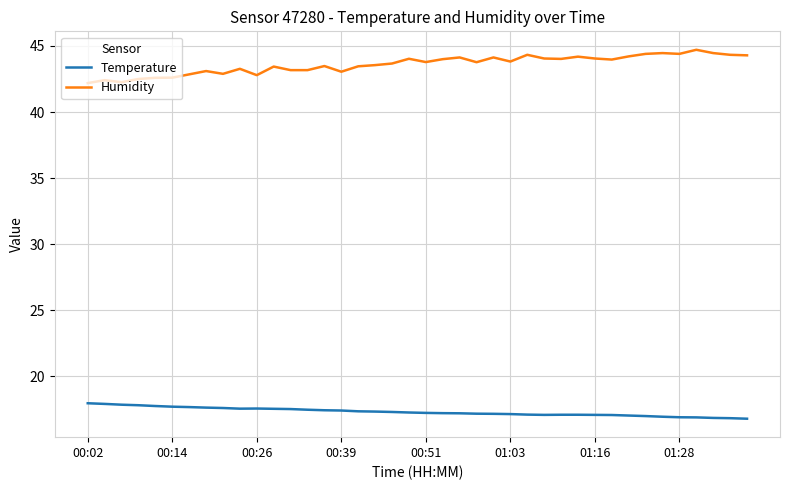

True or false: Humidity and Temperature intersect in this chart.

False